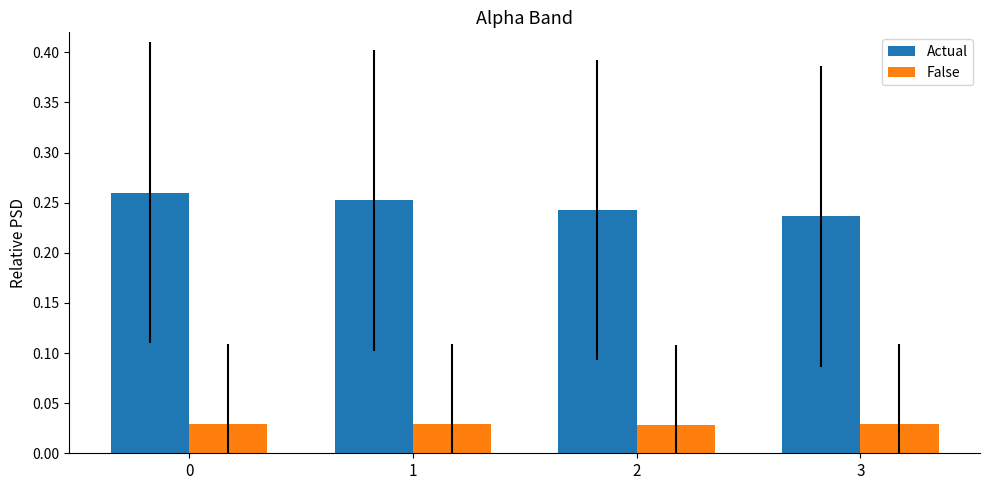

Count the number of categories in the chart.

4